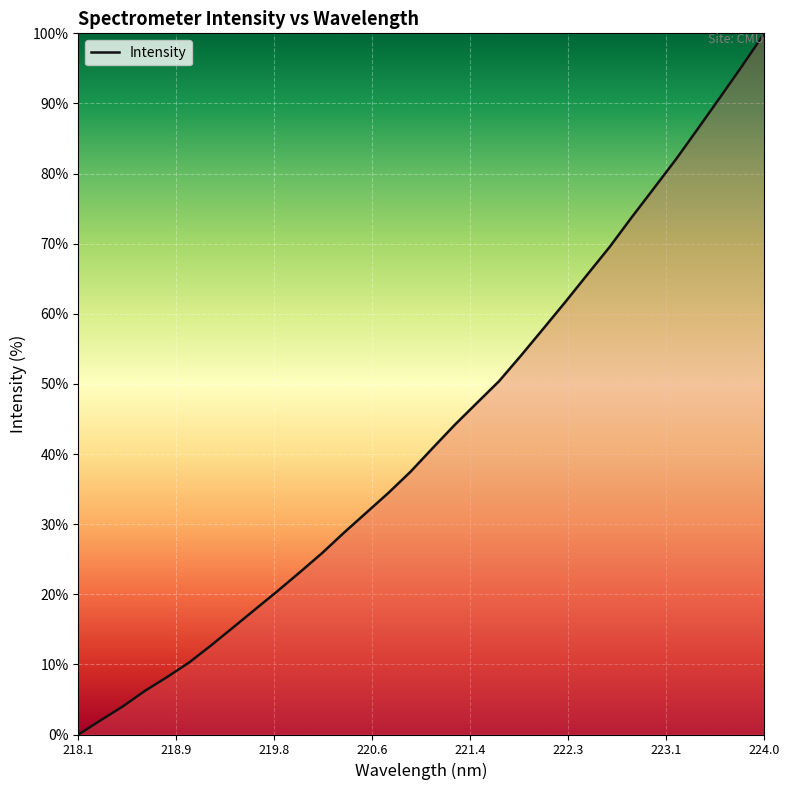

How many values are above zero?

31